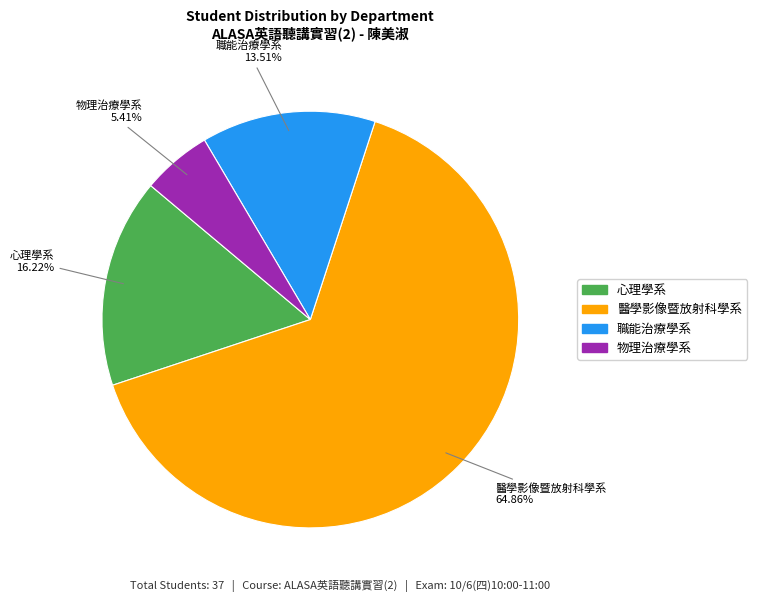

Which category has the biggest portion of the pie?

醫學影像暨放射科學系